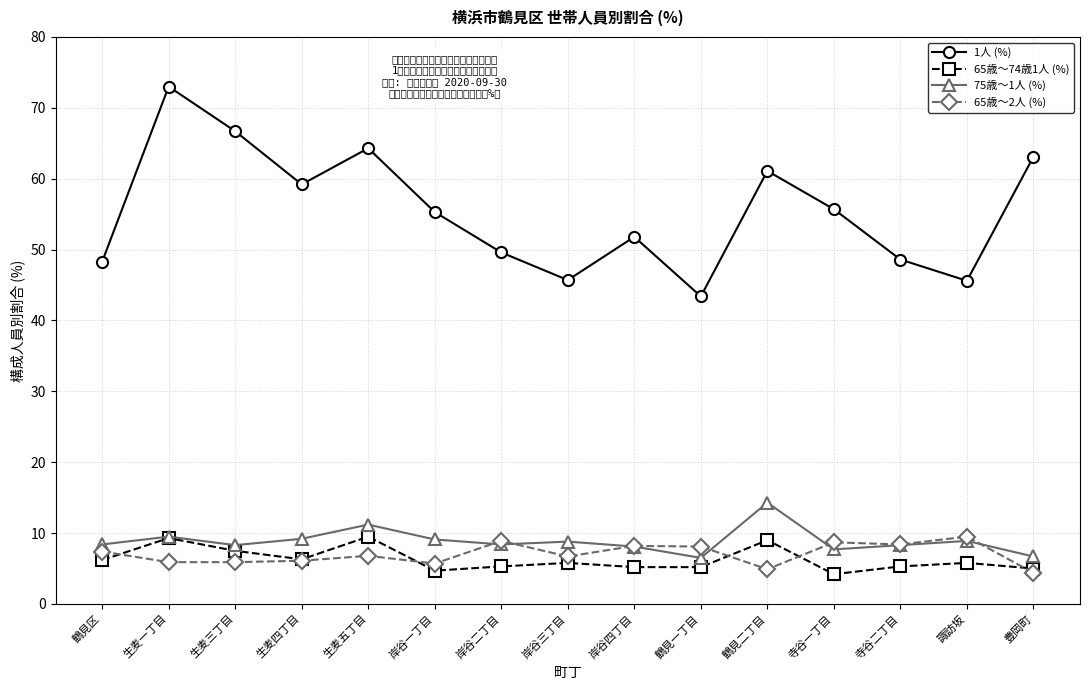

True or false: 1人 (%) and 65歳～2人 (%) cross at least once.

False